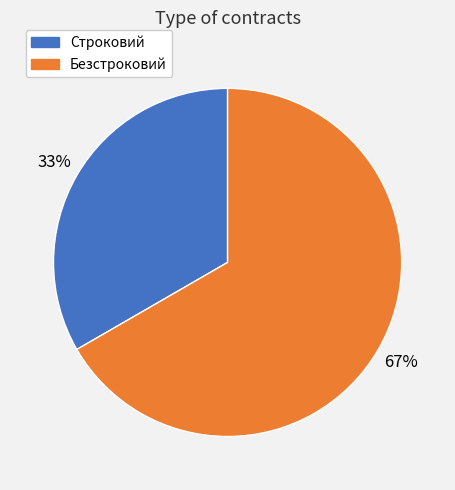

How many slices are in this pie chart?

2